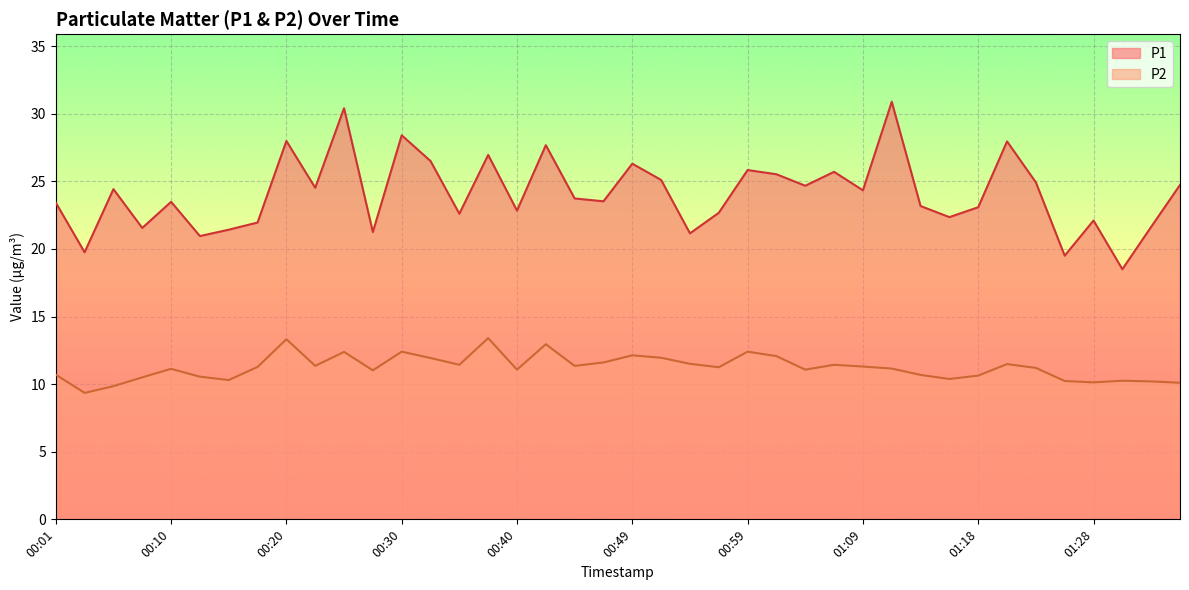

True or false: P2 and P1 intersect in this chart.

False